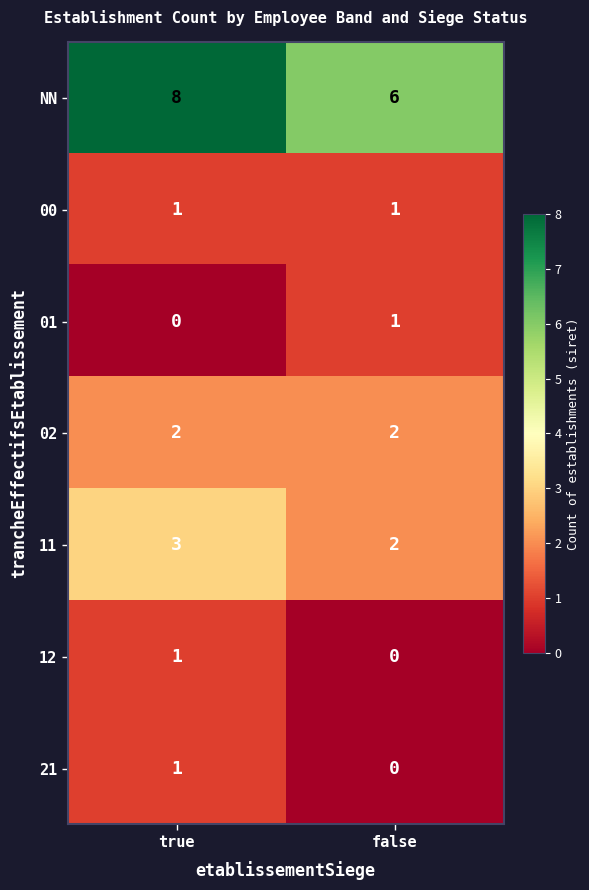

Reading left to right, list all the values displayed in this chart.

NN: 8	6
00: 1	1
01: 0	1
02: 2	2
11: 3	2
12: 1	0
21: 1	0